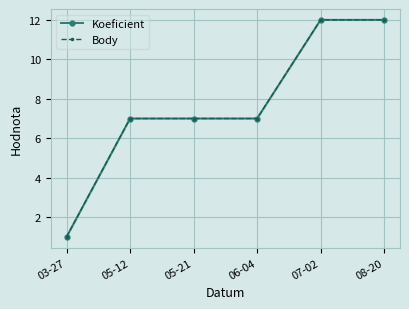

Reading left to right, list all the values displayed in this chart.

Koeficient: 03-27=1	05-12=7	05-21=7	06-04=7	07-02=12	08-20=12
Body: 03-27=1	05-12=7	05-21=7	06-04=7	07-02=12	08-20=12